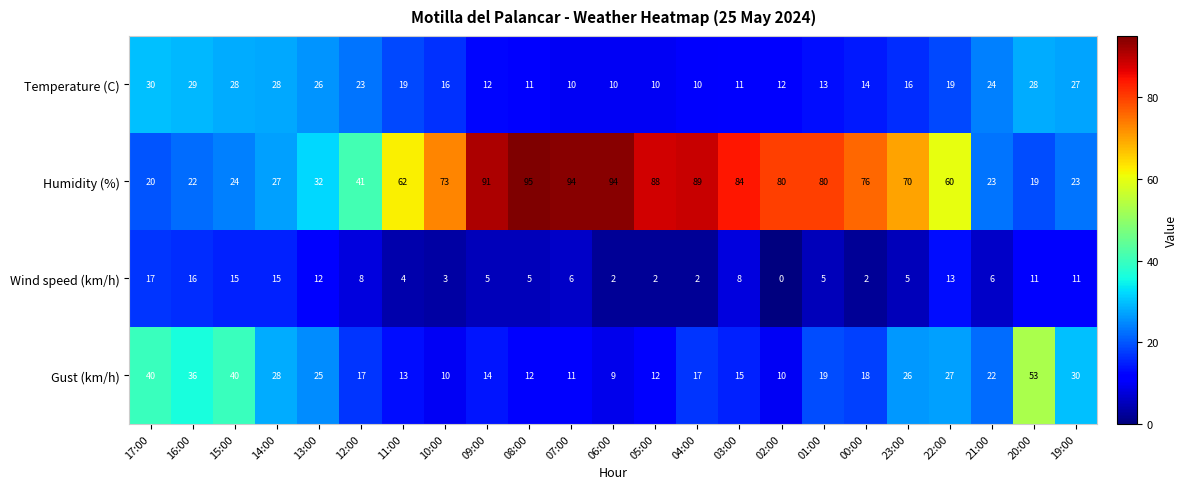

True or false: Temperature (C) has a value of 11 at 08:00.

True